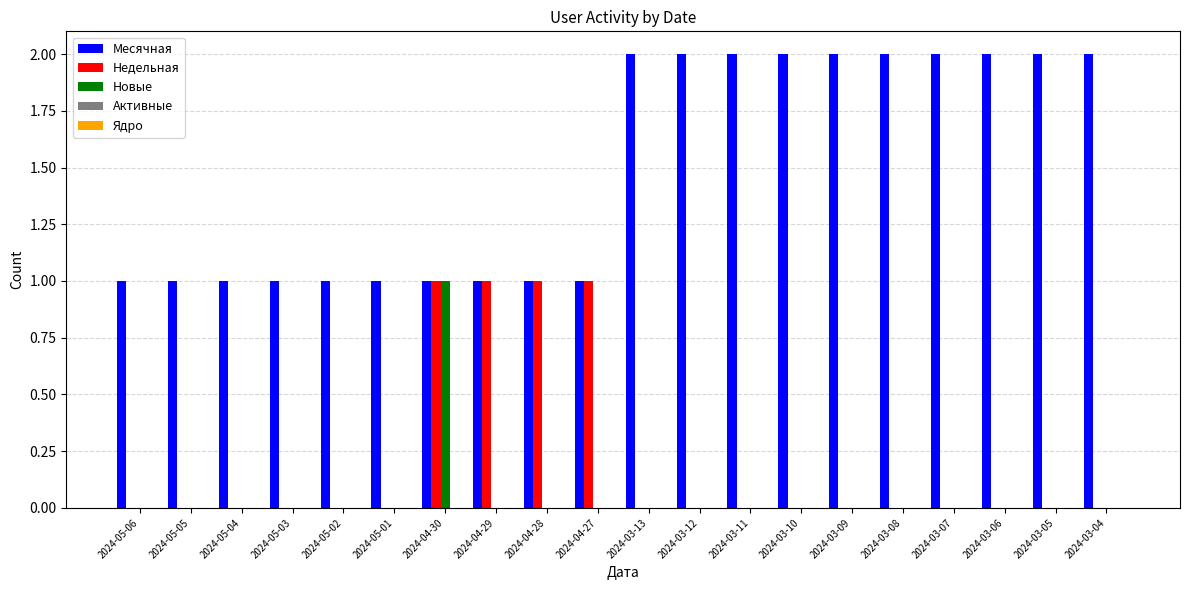

What is the sum of all Недельная values?

4